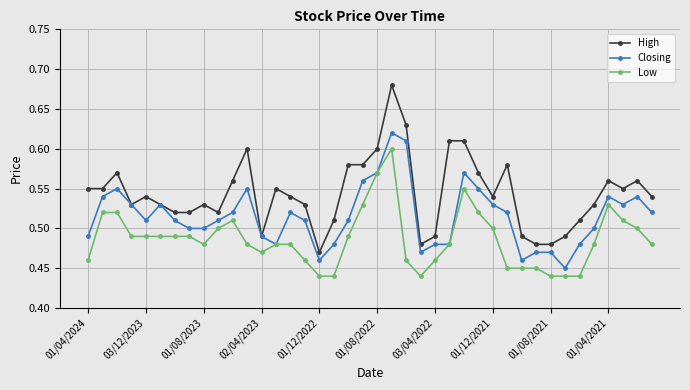

Which series has the widest spread of values?

High